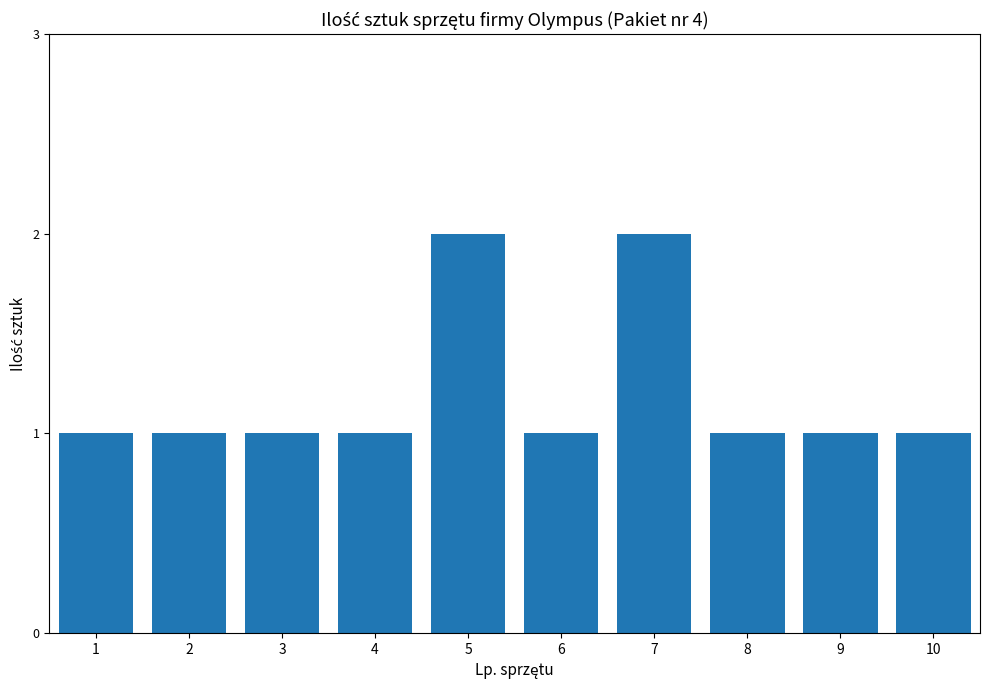

What is the value of the 8th bar from the left?

1